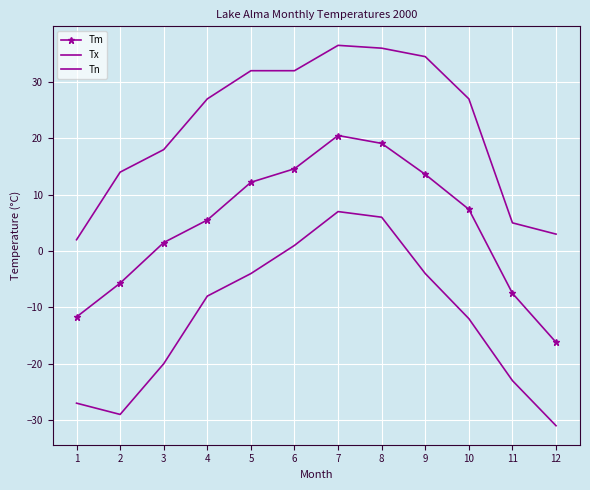

In Tx, how many points are higher than both neighbors (excluding endpoints)?

1